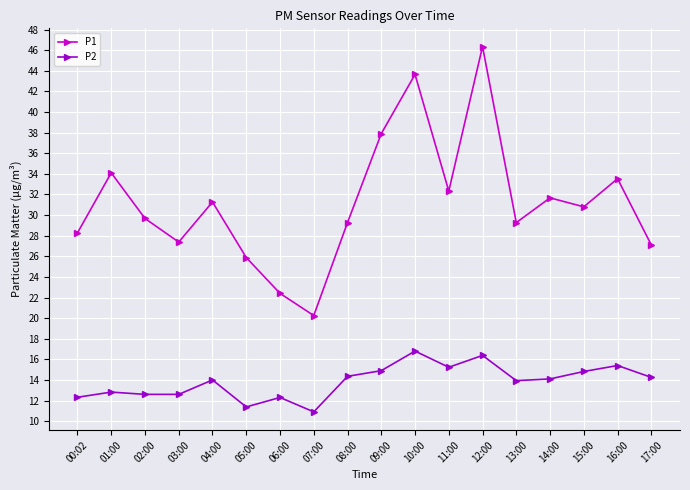

What value does the P2 series have at 02:00?

12.6